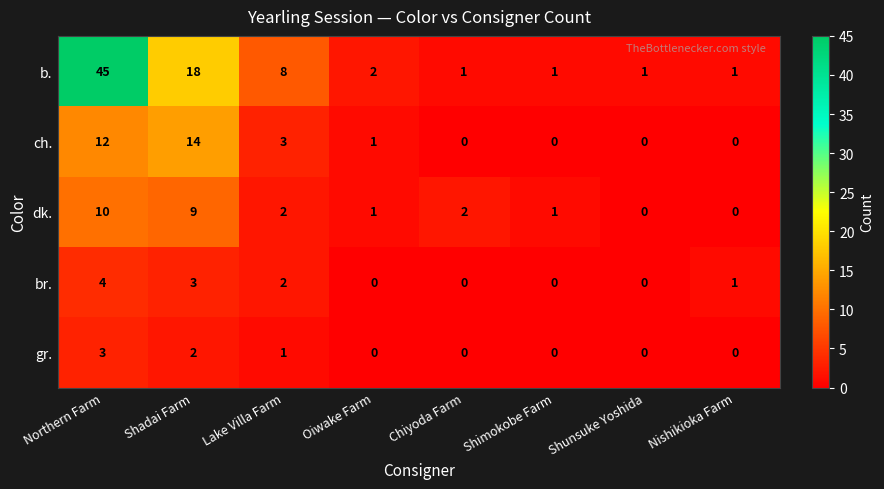

What is the difference between the second highest and minimum values in the dk. series?

9